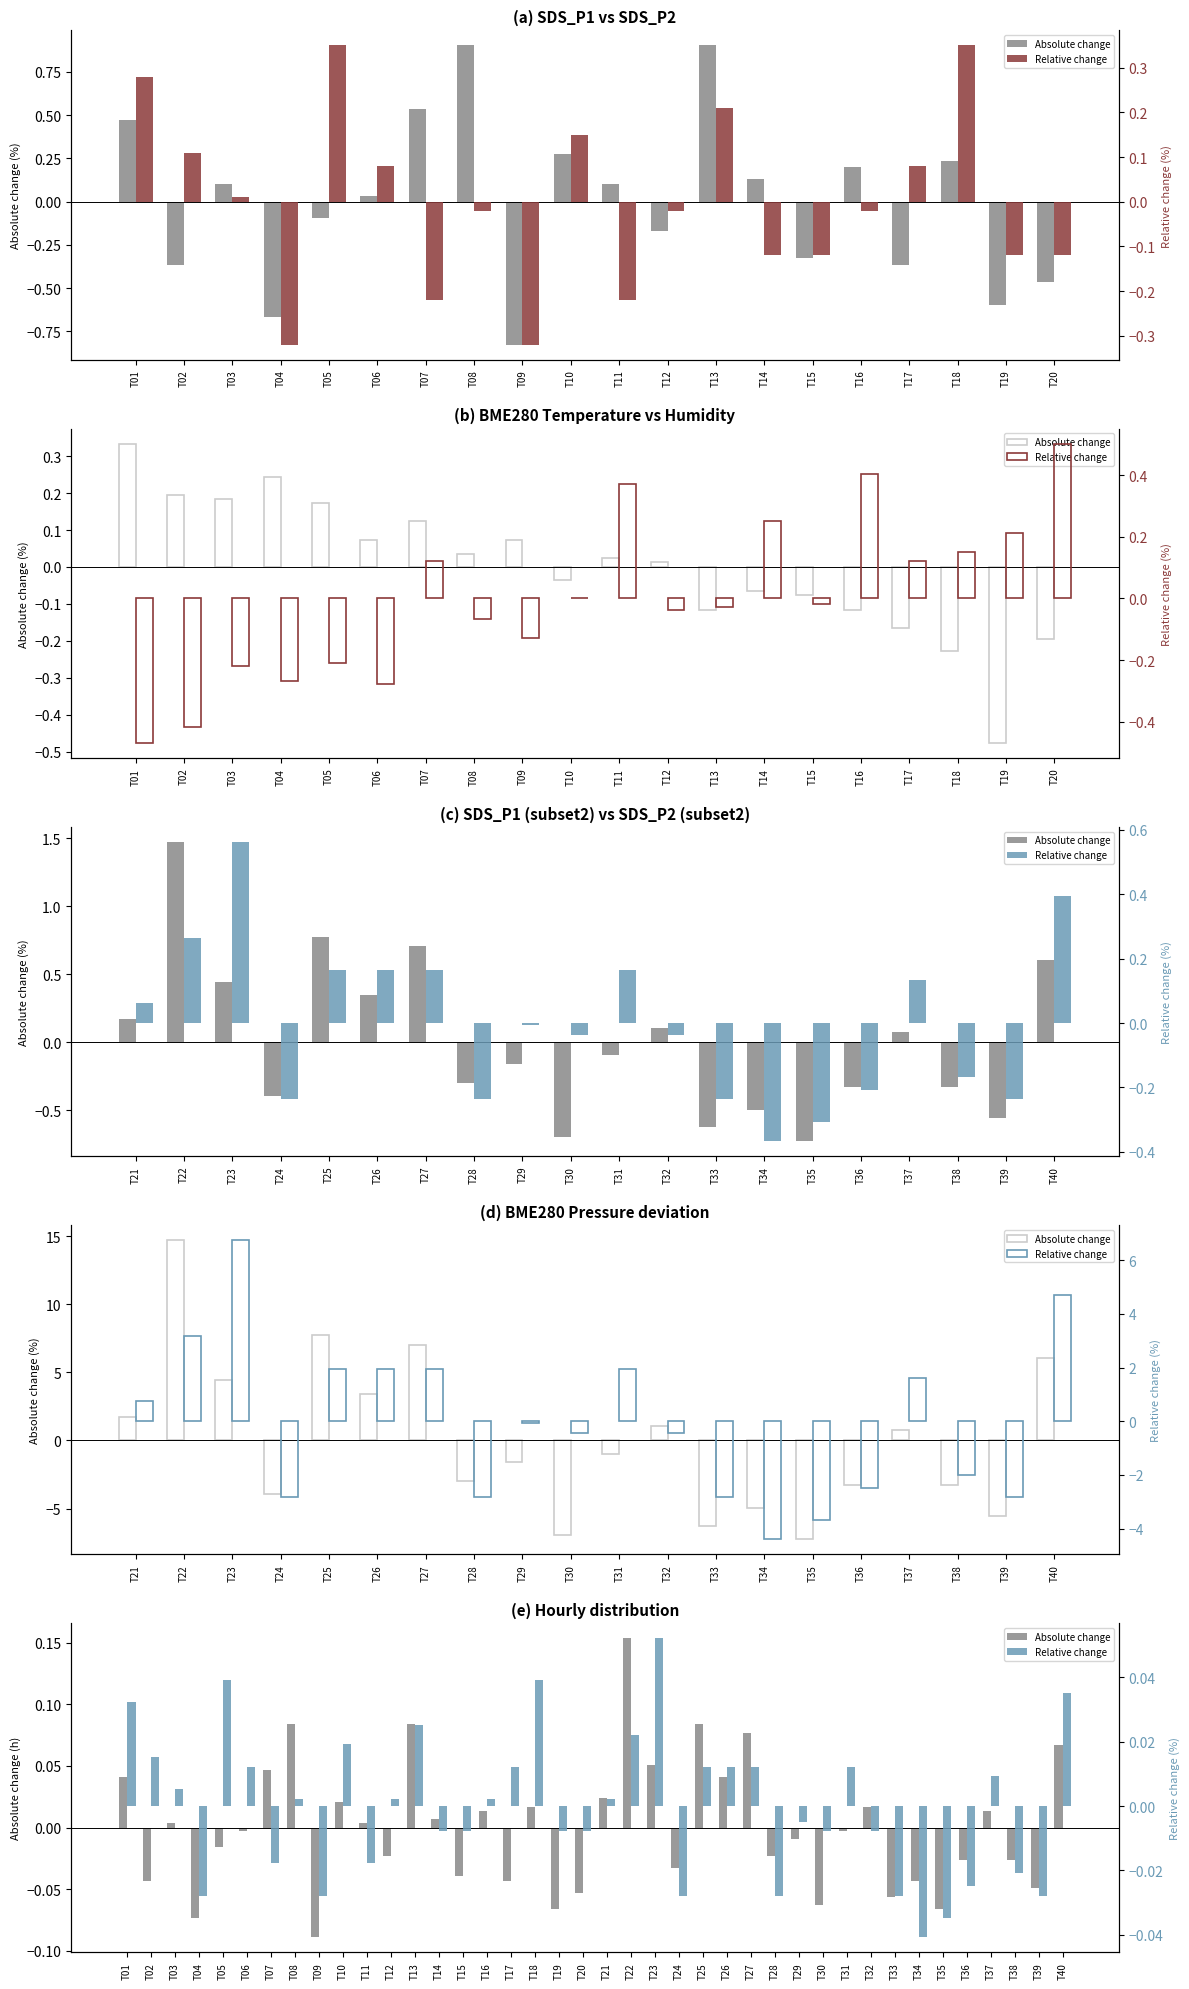

Reading right to left, extract all data points from this chart.

Absolute change: 0.1	-0.0	-0.0	0.0	-0.0	-0.1	-0.0	-0.1	0.0	-0.0	-0.1	-0.0	-0.0	0.1	0.0	0.1	-0.0	0.1	0.2	0.0	-0.1	-0.1	0.0	-0.0	0.0	-0.0	0.0	0.1	-0.0	0.0	0.0	-0.1	0.1	0.0	-0.0	-0.0	-0.1	0.0	-0.0	0.0
Relative change: 0.0	-0.0	-0.0	0.0	-0.0	-0.0	-0.0	-0.0	-0.0	0.0	-0.0	-0.0	-0.0	0.0	0.0	0.0	-0.0	0.1	0.0	0.0	-0.0	-0.0	0.0	0.0	0.0	-0.0	-0.0	0.0	0.0	-0.0	0.0	-0.0	0.0	-0.0	0.0	0.0	-0.0	0.0	0.0	0.0